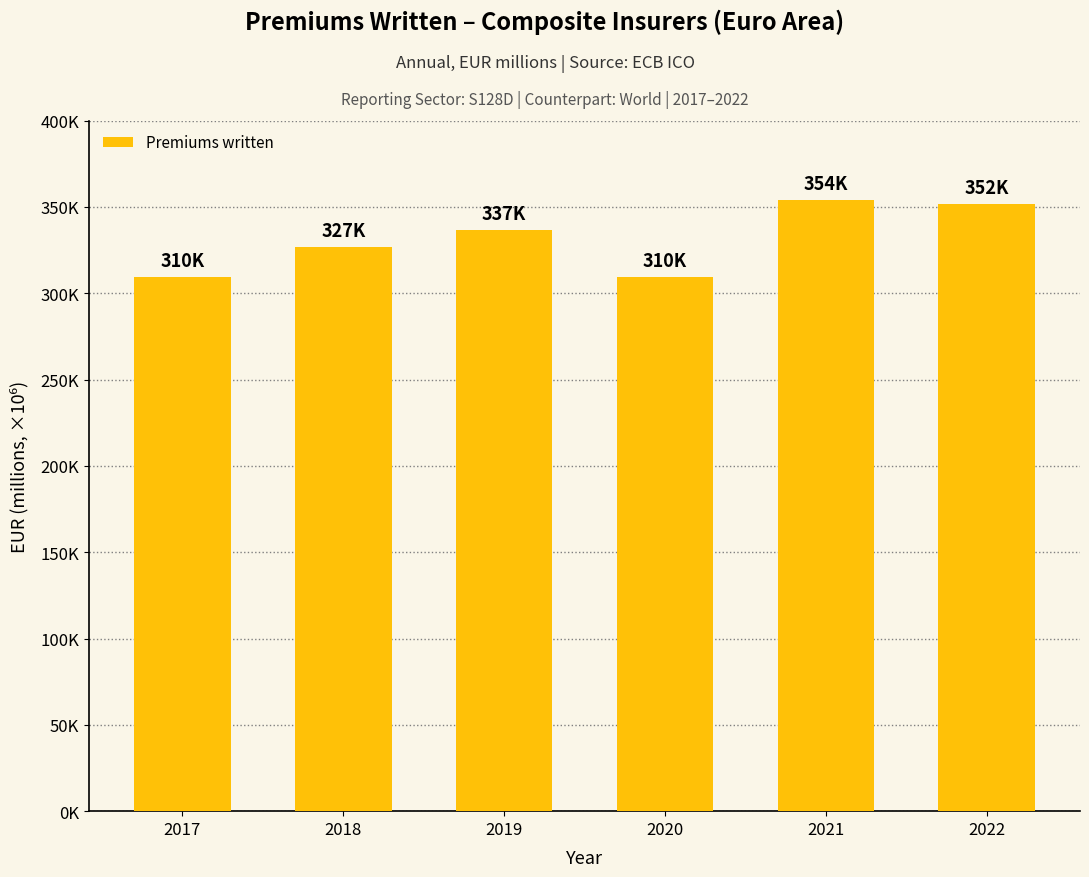

Reading right to left, extract all data points from this chart.

2022=351533.8	2021=353989.0	2020=309501.3	2019=336768.5	2018=326813.9	2017=309551.5